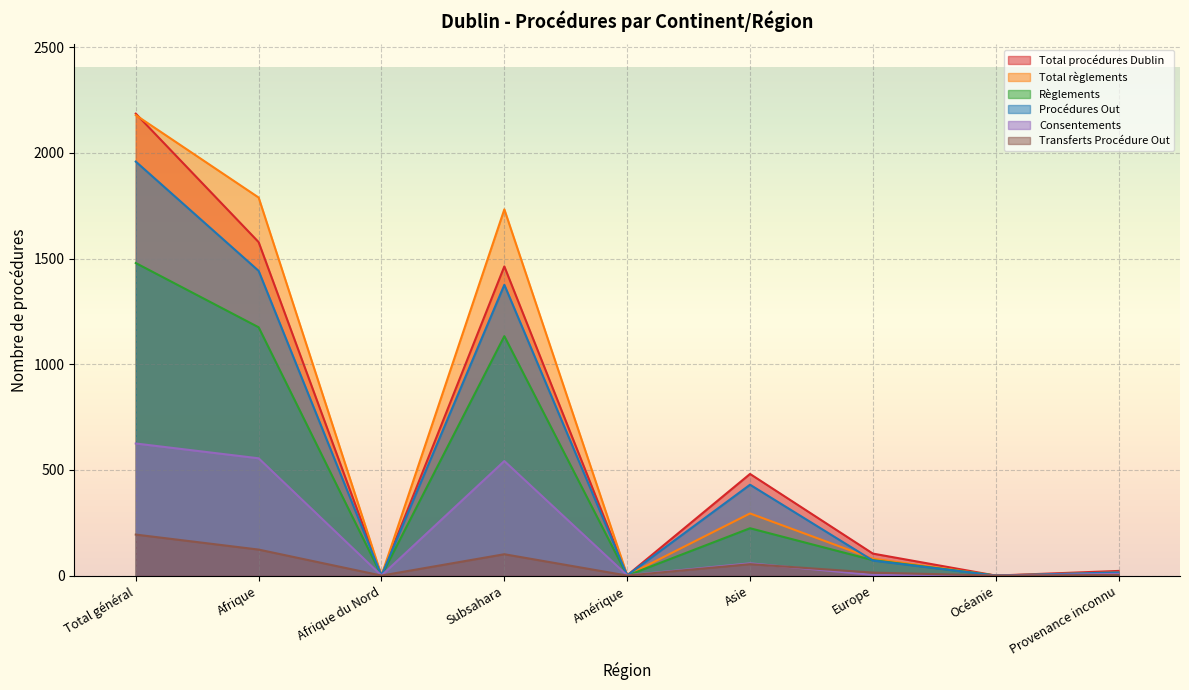

How many series are shown in this chart?

6